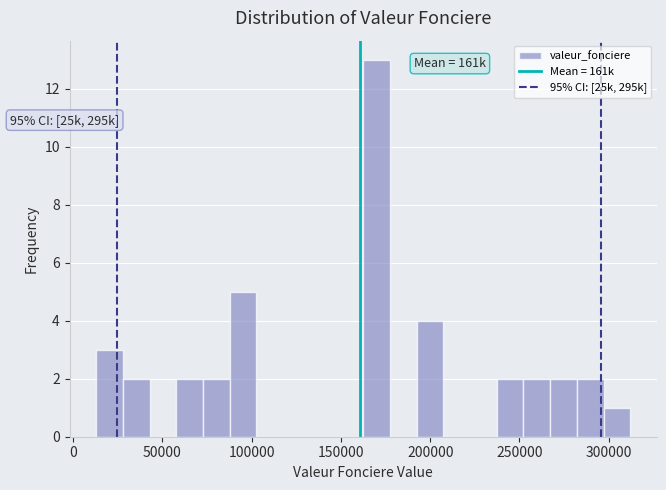

Around what value on the x-axis is the tallest bar? Give the approximate position of its centre, as read against the axis.

170000